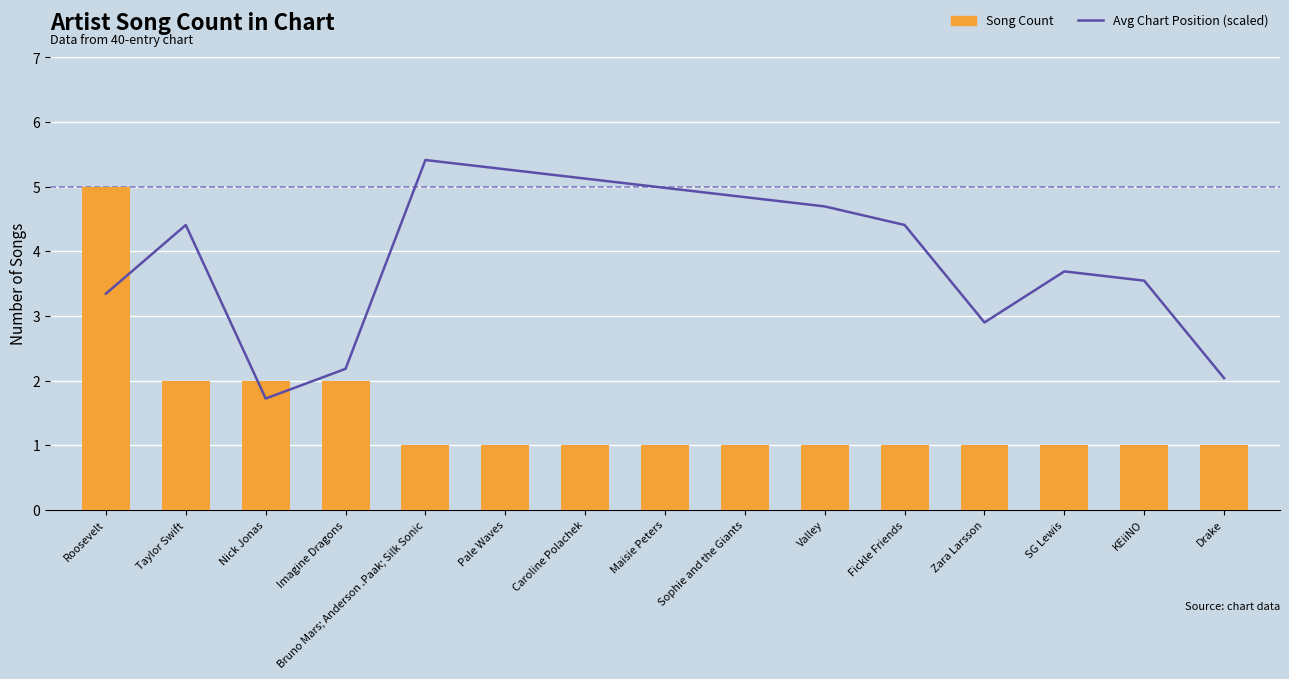

How many Song Count values are between 1 and 2?

14